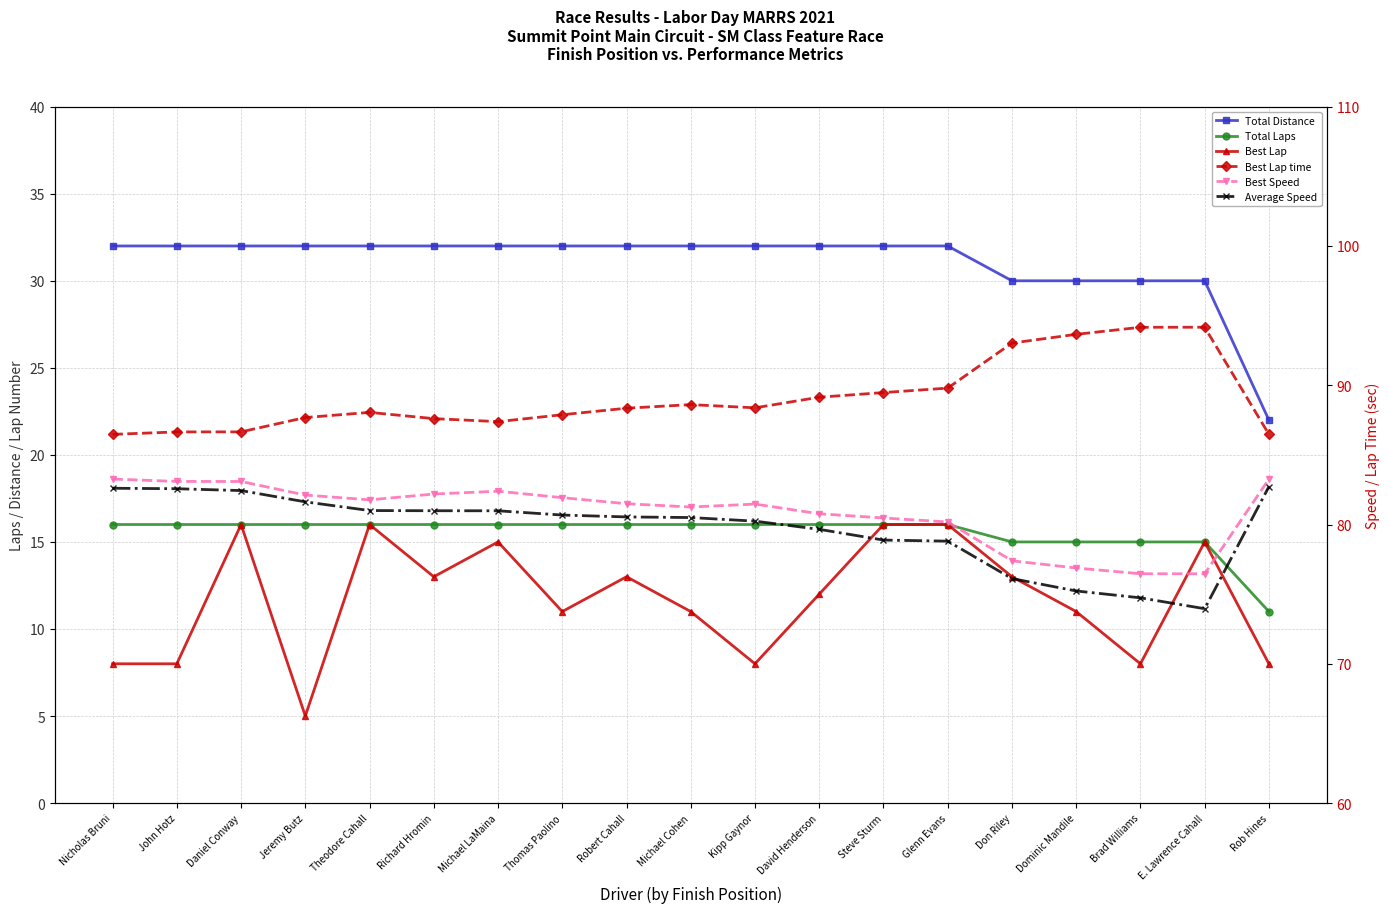

How many interior local peaks does the Best Lap series have?

5